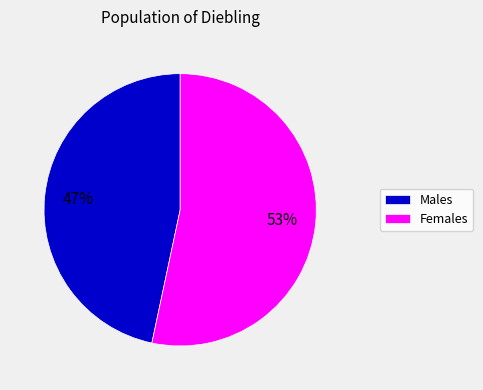

Combined, do Males and Females account for over 50%?

Yes